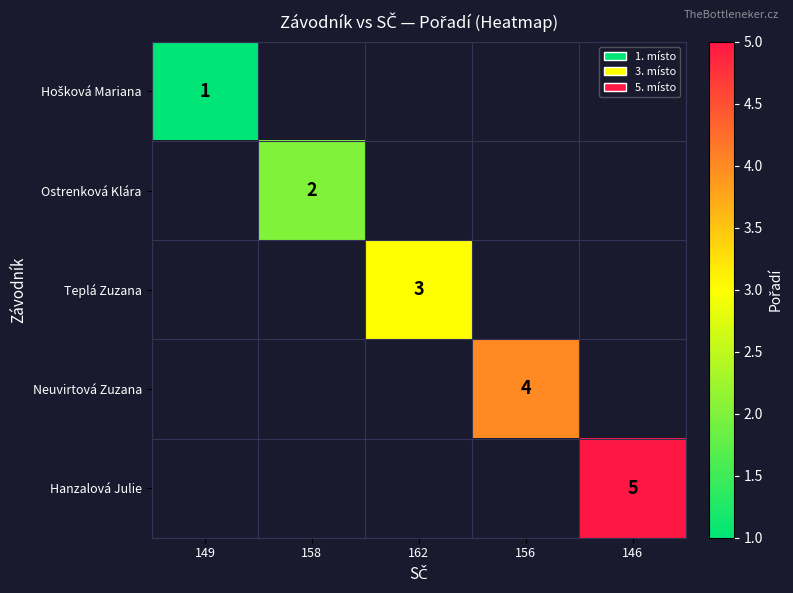

True or false: Teplá Zuzana has a value of 3 at 162.

True